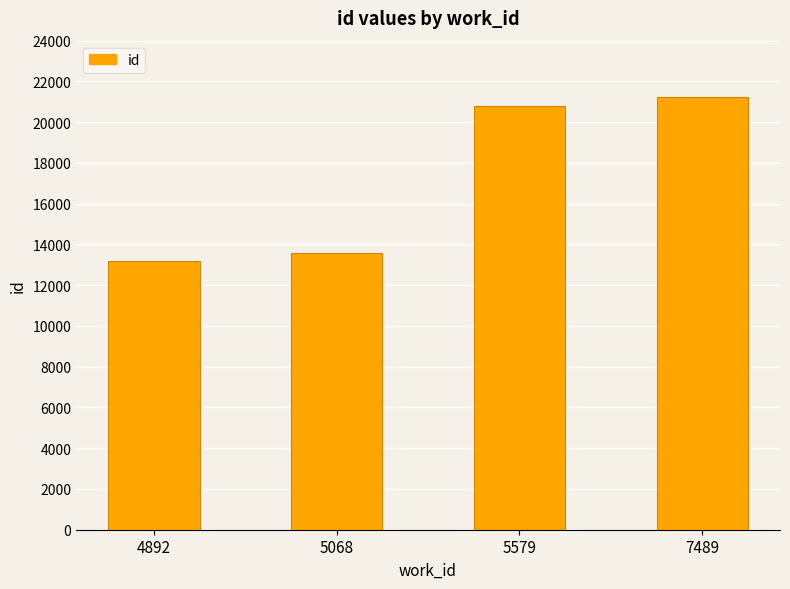

Which label corresponds to the smallest value in the chart?

4892